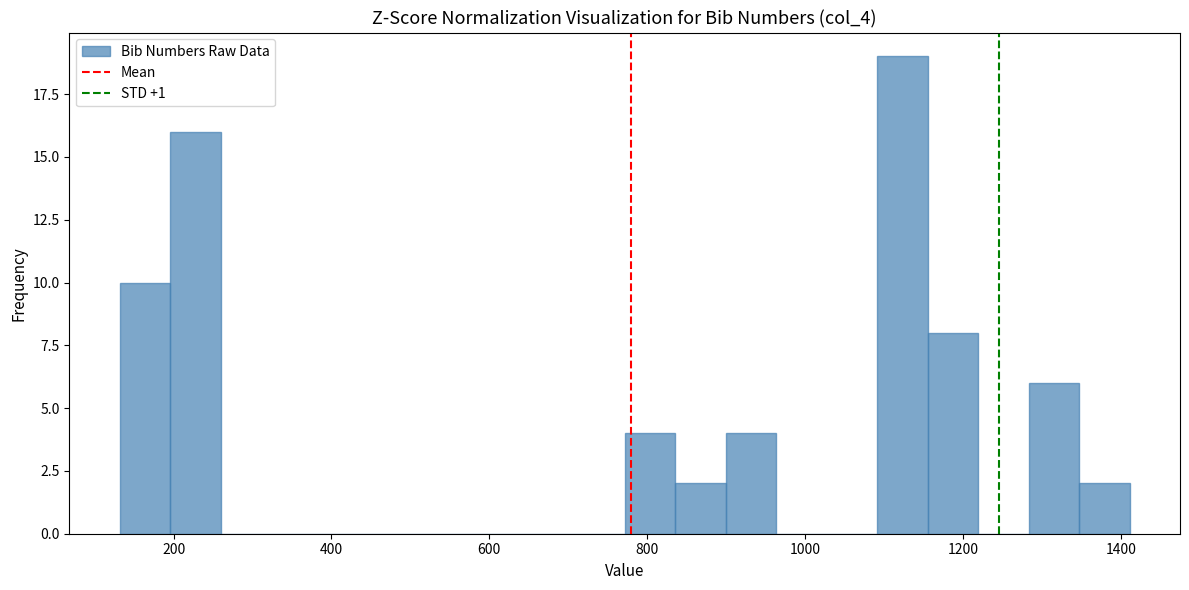

Around what value on the x-axis is the tallest bar? Give the approximate position of its centre, as read against the axis.

1120